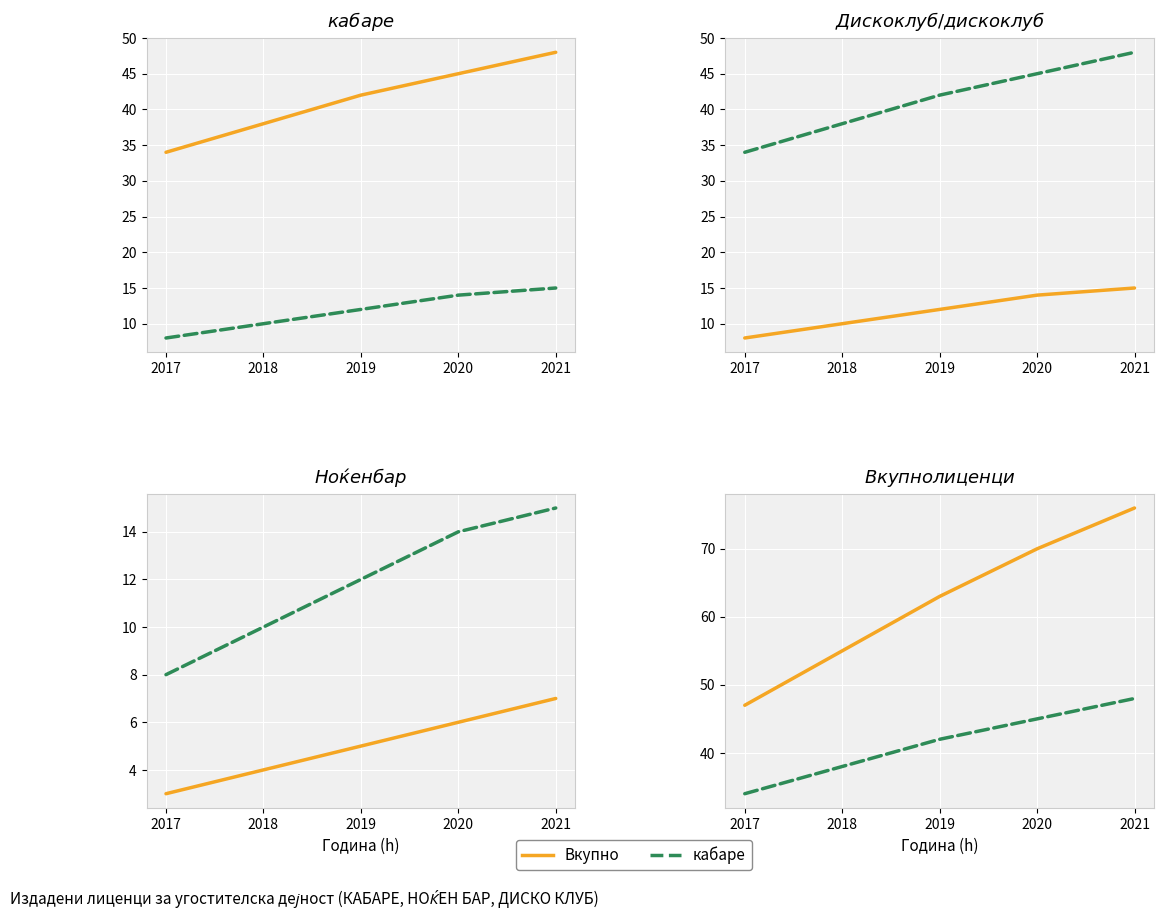

What is the difference between the second highest and minimum values in the Вкупно series?

23